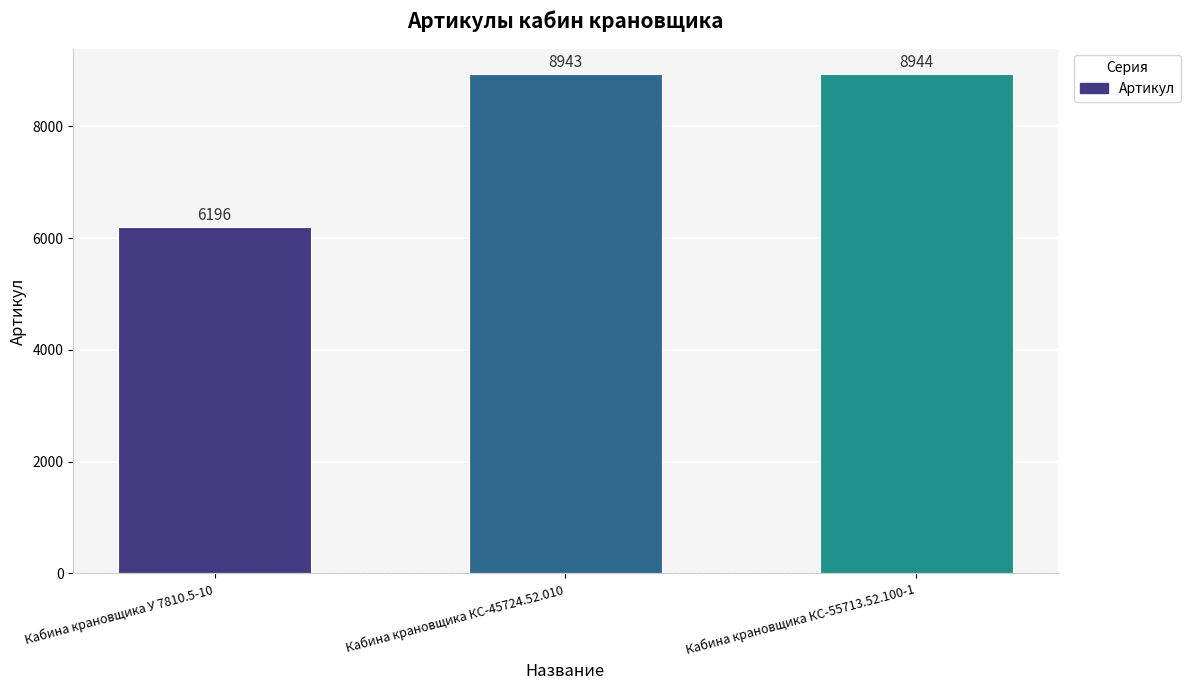

How many categories are shown in the chart?

3